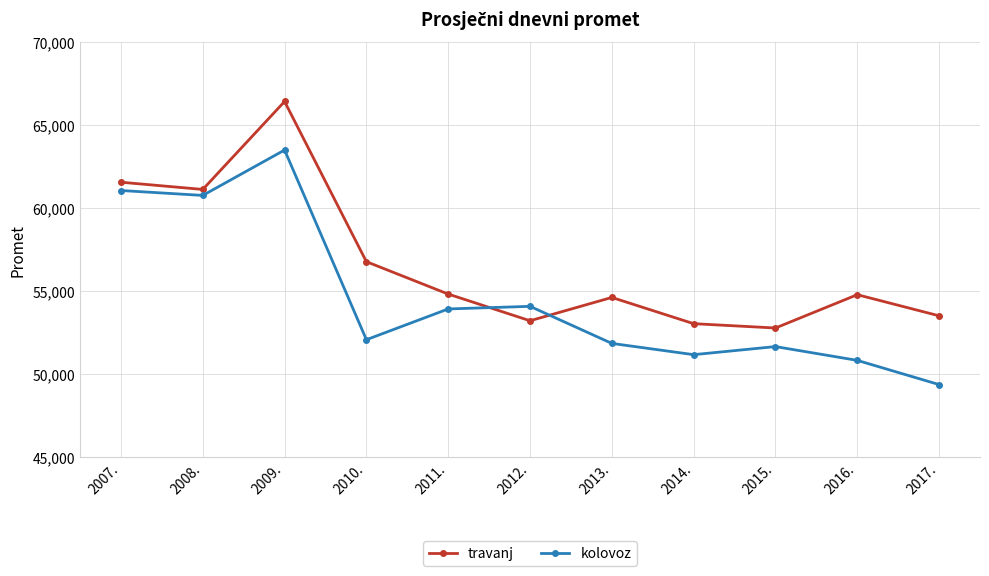

Which series changed the most between 2007. and 2011.?

kolovoz